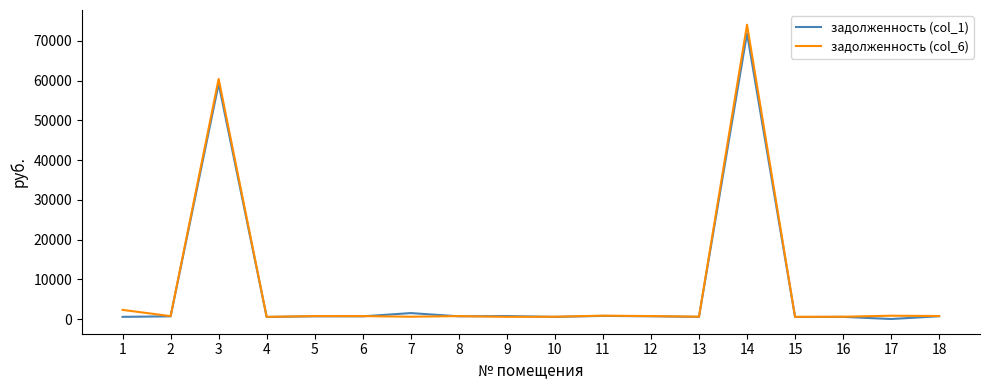

What is the total value across all series at 3?

119603.2